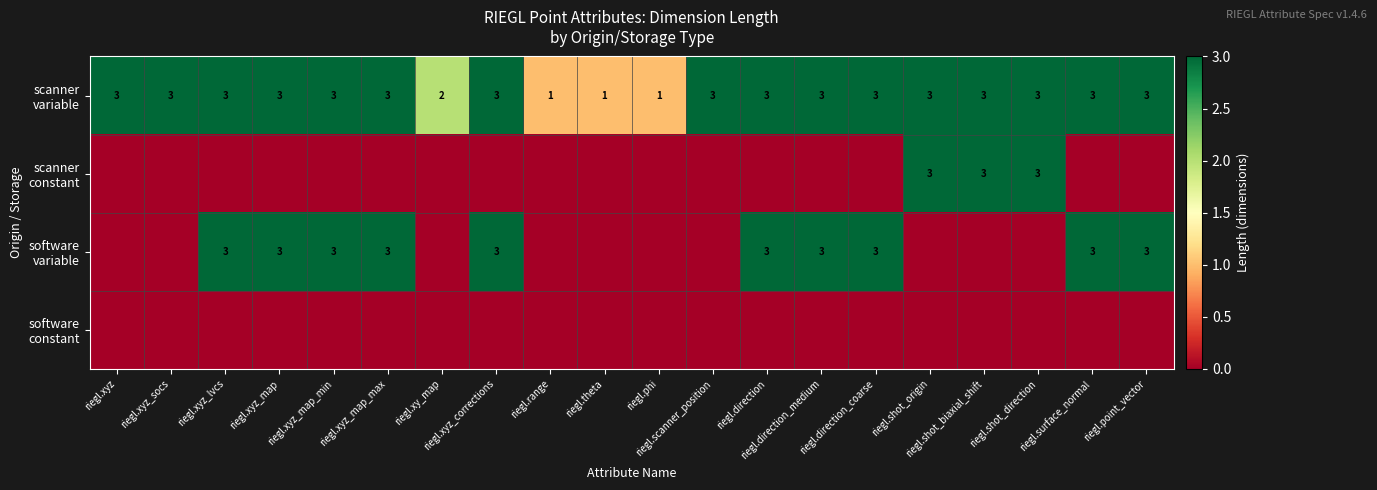

True or false: scanner constant has a value of 0 at riegl.point_vector.

True